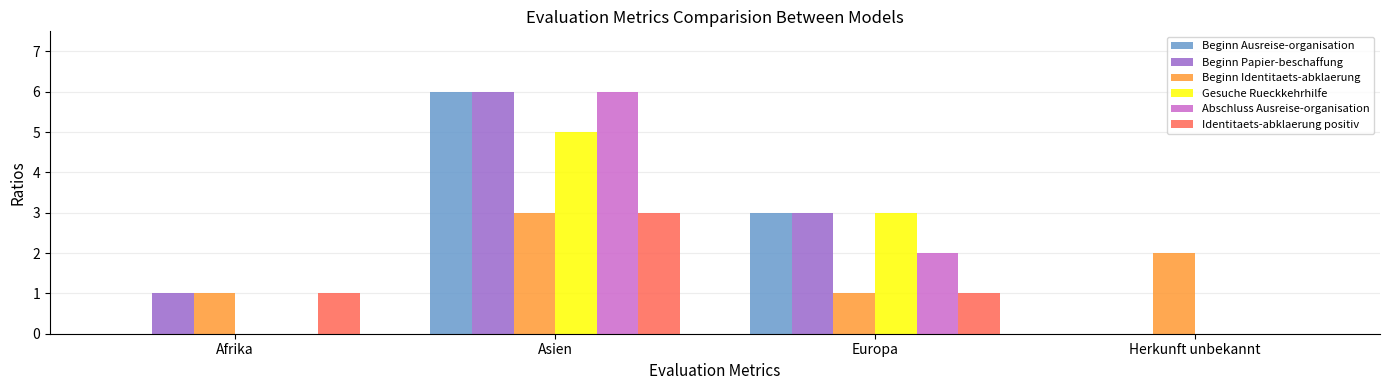

At which label does Abschluss Ausreise-organisation reach its peak?

Asien